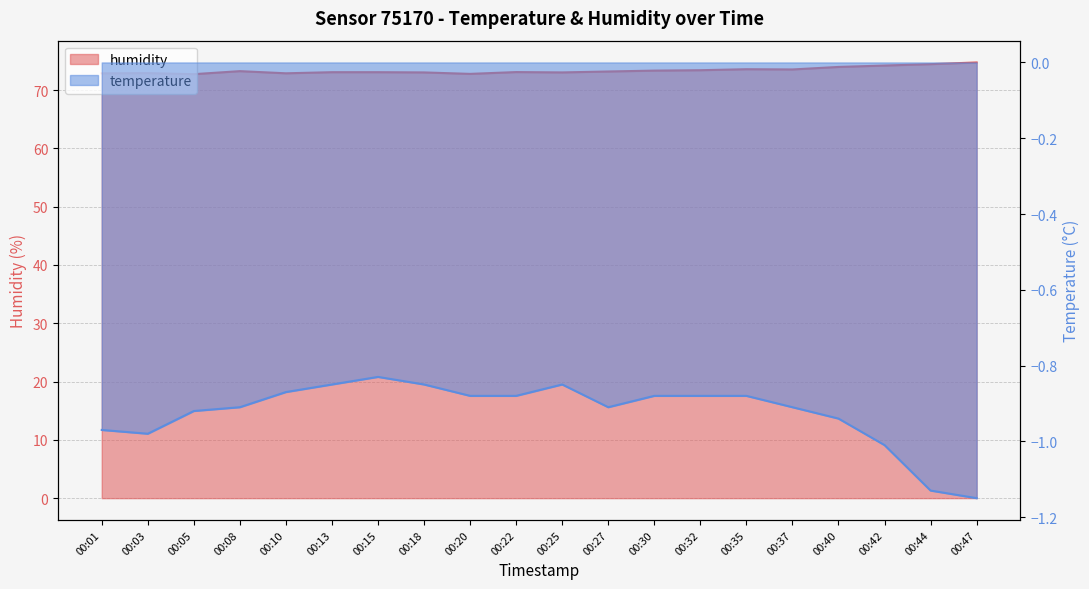

How many lines are shown in the chart?

2